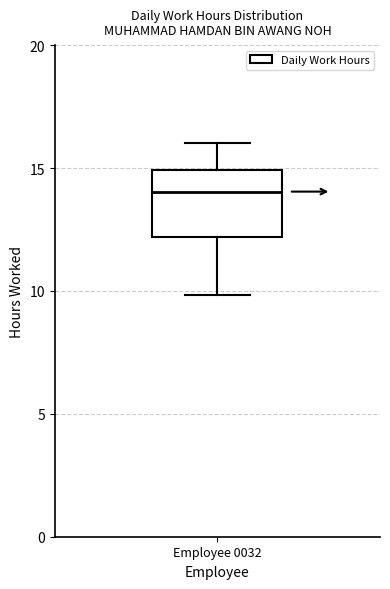

Transcribe this box plot: give where the median line is, the range the box spans, and where the two whiskers end, as read against the y-axis. The values are not printed on the chart, so give them approximately, as read against the axis.

median 14, box 12 to 15, whiskers 10 to 16